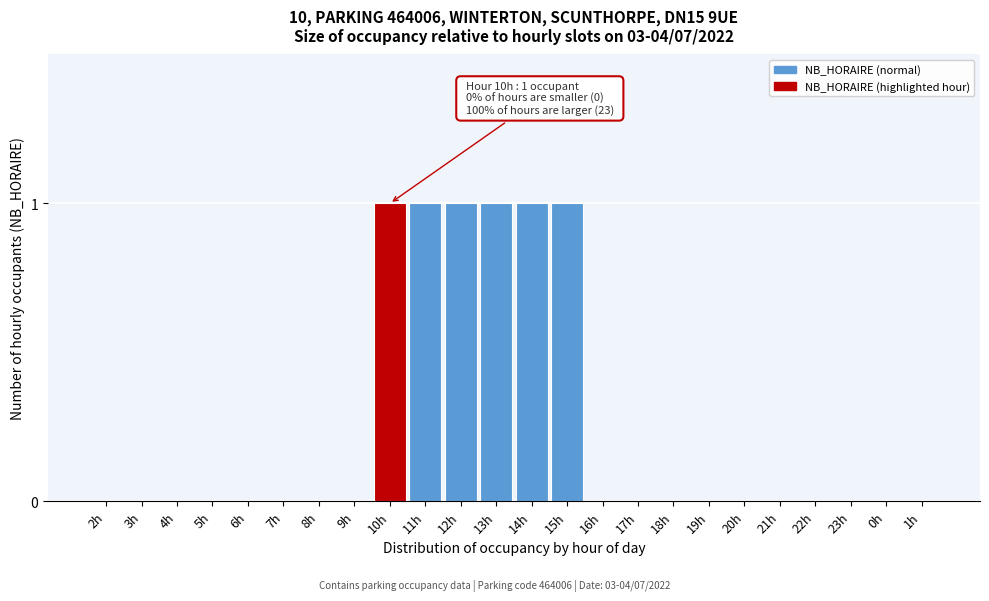

Reading left to right, list all the values displayed in this chart.

2h=0	3h=0	4h=0	5h=0	6h=0	7h=0	8h=0	9h=0	10h=1	11h=1	12h=1	13h=1	14h=1	15h=1	16h=0	17h=0	18h=0	19h=0	20h=0	21h=0	22h=0	23h=0	0h=0	1h=0